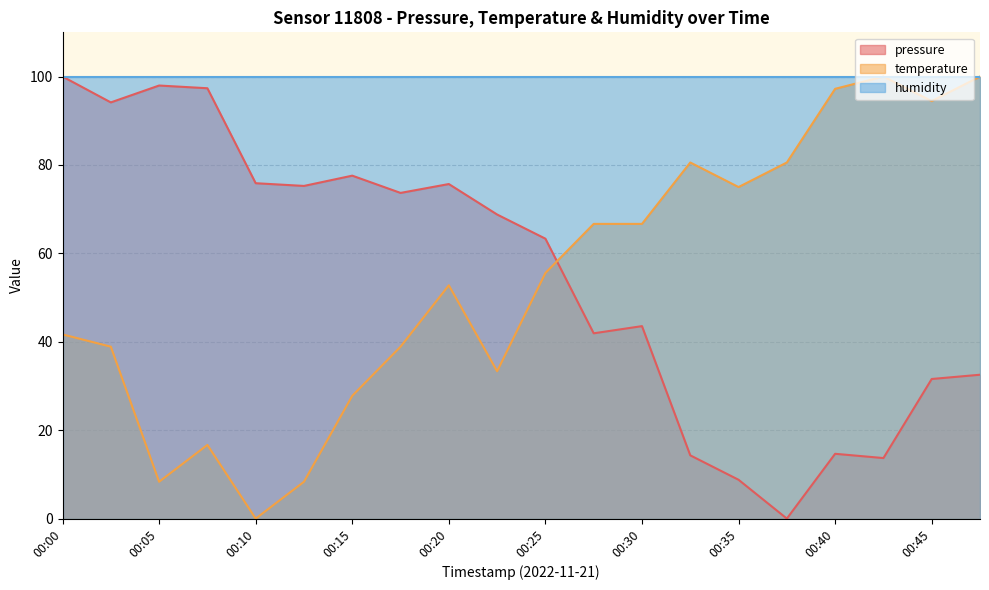

At which category does temperature reach its first local valley?

00:05